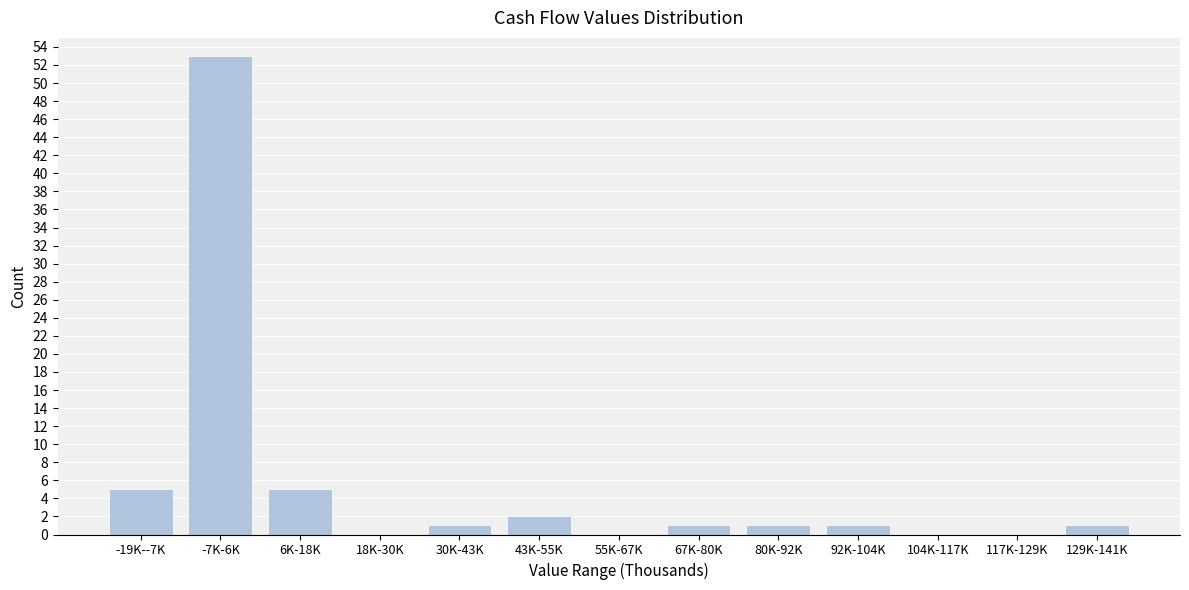

Reading right to left, extract all data points from this chart.

129K-141K=1	117K-129K=0	104K-117K=0	92K-104K=1	80K-92K=1	67K-80K=1	55K-67K=0	43K-55K=2	30K-43K=1	18K-30K=0	6K-18K=5	-7K-6K=53	-19K--7K=5